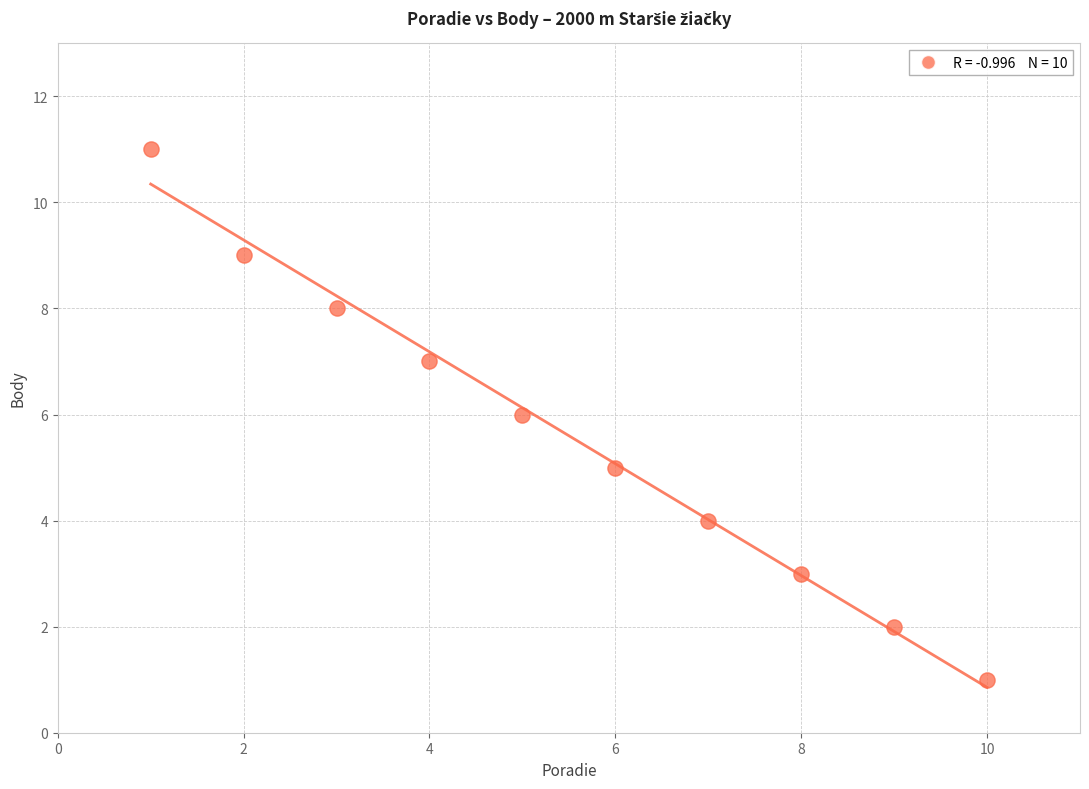

What is the average Y value?

6